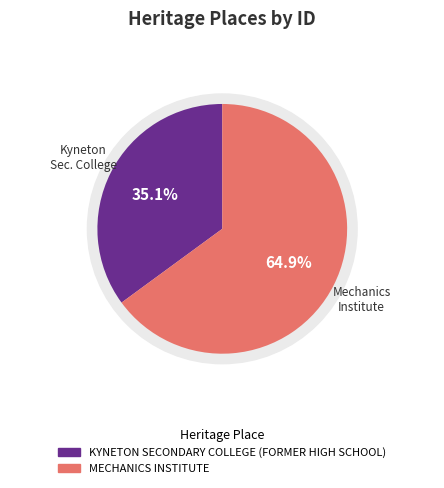

What percentage is NOT represented by MECHANICS INSTITUTE?

35.1%